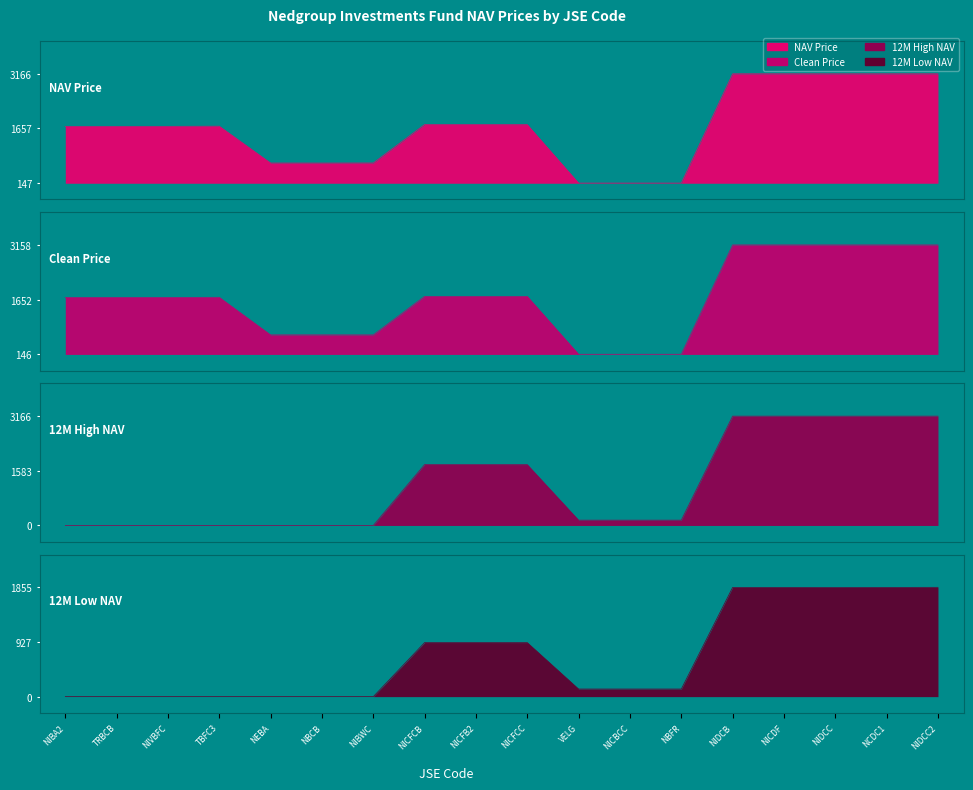

What is the label of the 8th point from the left?

NICFCB